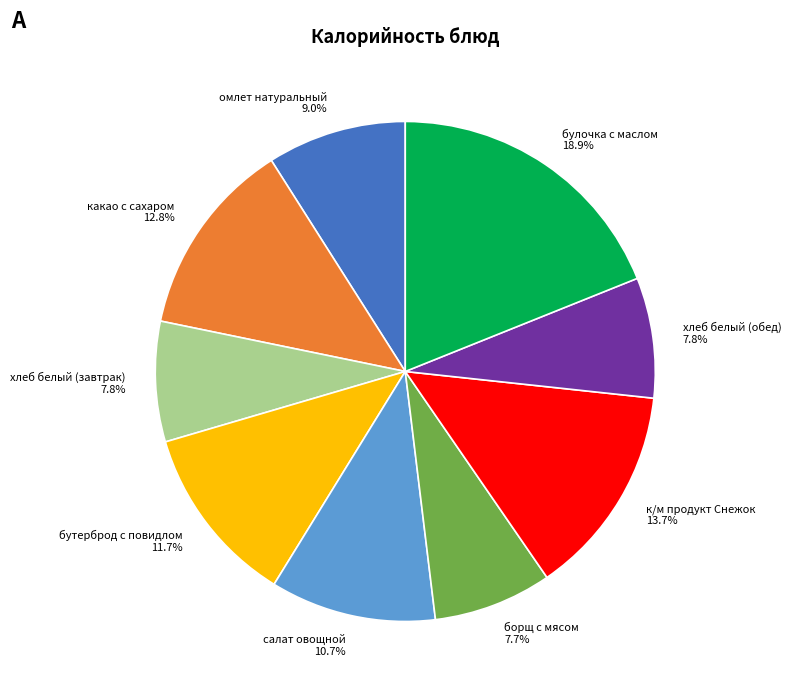

What percentage is the борщ с мясом slice, to the nearest percent?

8%